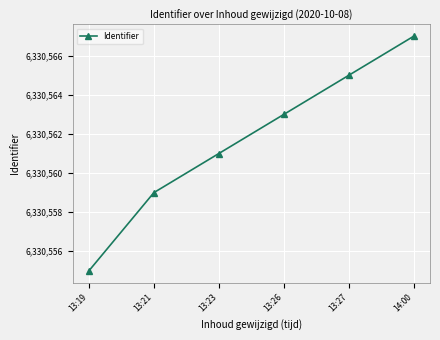

At which category does the chart reach its peak across all series?

14:00